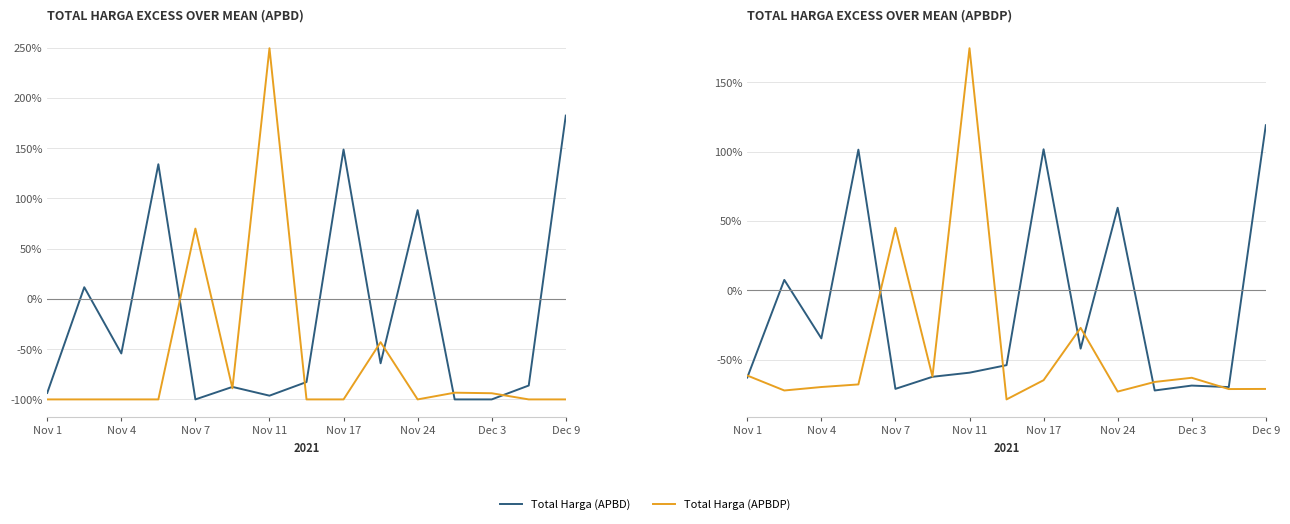

How many data points in Total Harga (APBD) are above -54?

7